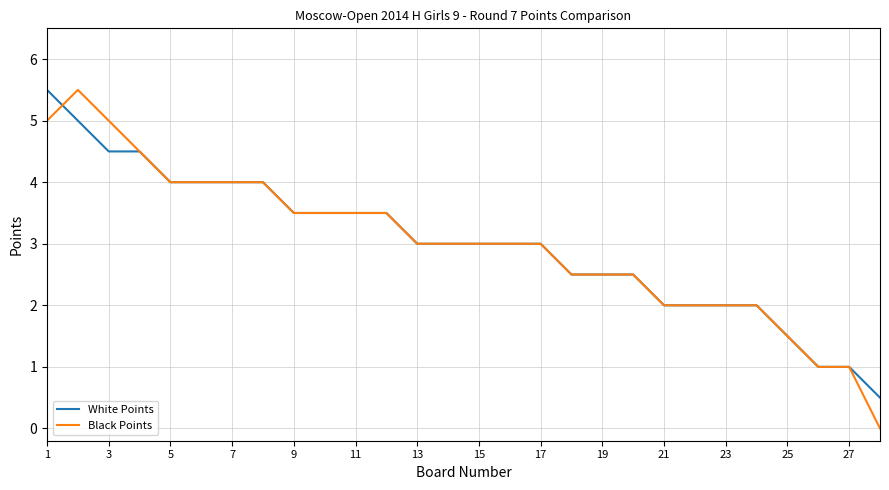

How many distinct data groups are displayed?

2